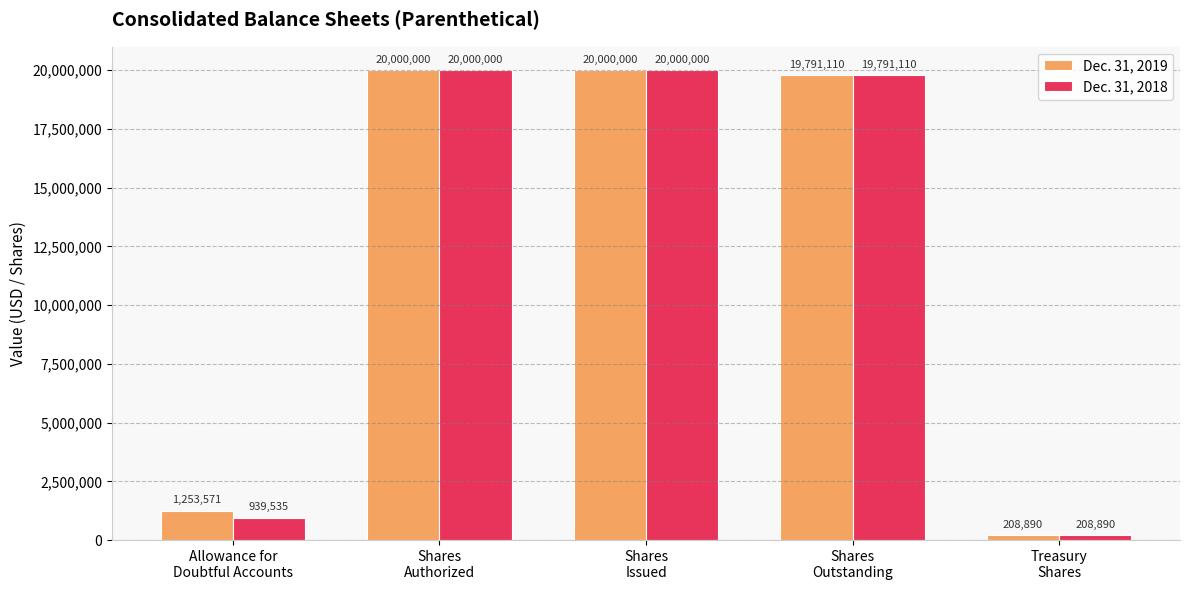

Between Allowance for
Doubtful Accounts and Shares
Outstanding, which series saw the biggest shift?

Dec. 31, 2018